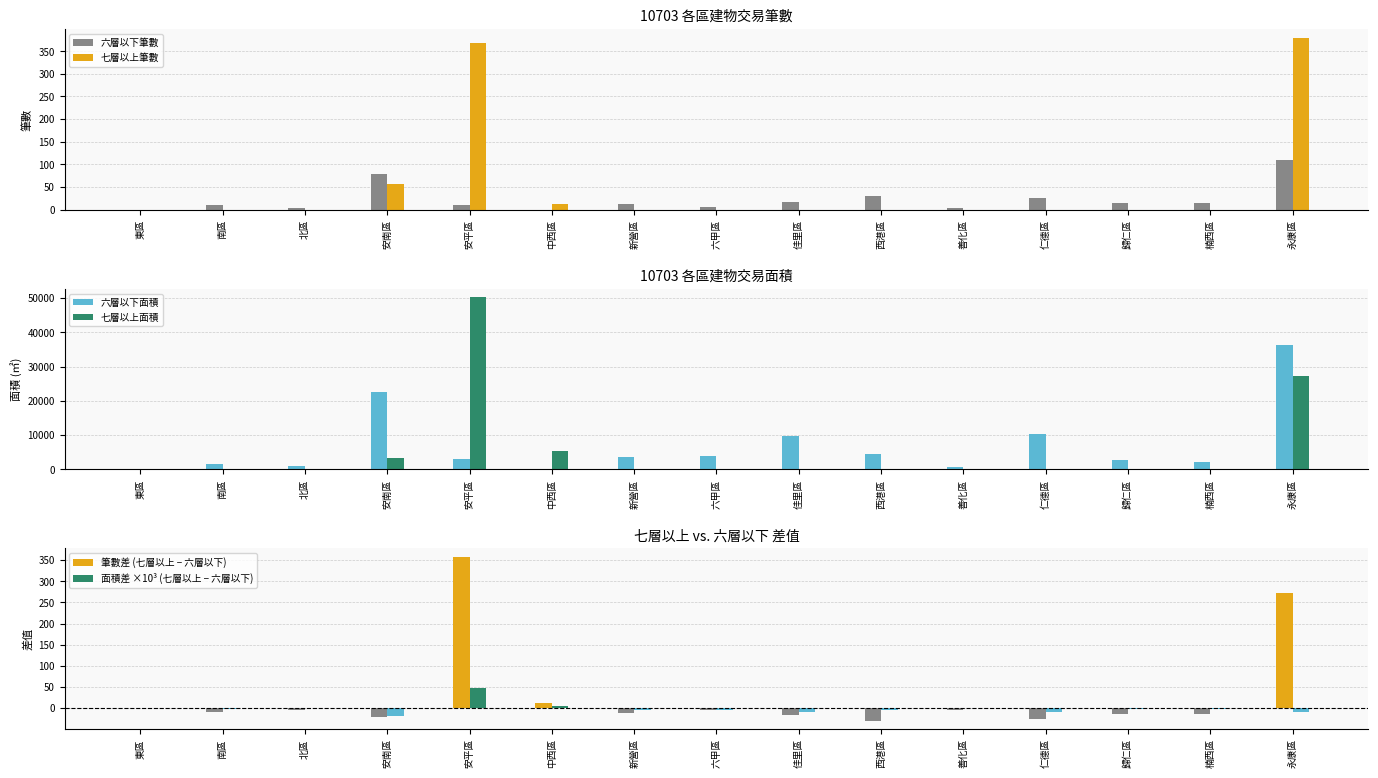

Reading left to right, list all the values displayed in this chart.

六層以下筆數: 0.0	10.0	4.0	78.0	11.0	0.0	12.0	5.0	17.0	30.0	4.0	25.0	14.0	14.0	109.0
七層以上筆數: 0.0	0.0	0.0	56.0	369.0	13.0	0.0	0.0	0.0	0.0	0.0	0.0	0.0	0.0	380.0
六層以下面積: 0.0	1427.6	835.3	22506.2	3131.0	0.0	3513.5	3812.0	9698.9	4331.2	745.3	10229.2	2572.0	2255.4	36424.6
七層以上面積: 0.0	0.0	0.0	3160.0	50224.5	5239.0	0.0	0.0	0.0	0.0	0.0	0.0	0.0	0.0	27121.7
筆數差 (七層以上 − 六層以下): 0.0	-10.0	-4.0	-22.0	358.0	13.0	-12.0	-5.0	-17.0	-30.0	-4.0	-25.0	-14.0	-14.0	271.0
面積差 ×10³ (七層以上 − 六層以下): 0.0	-1.4	-0.8	-19.3	47.1	5.2	-3.5	-3.8	-9.7	-4.3	-0.7	-10.2	-2.6	-2.3	-9.3